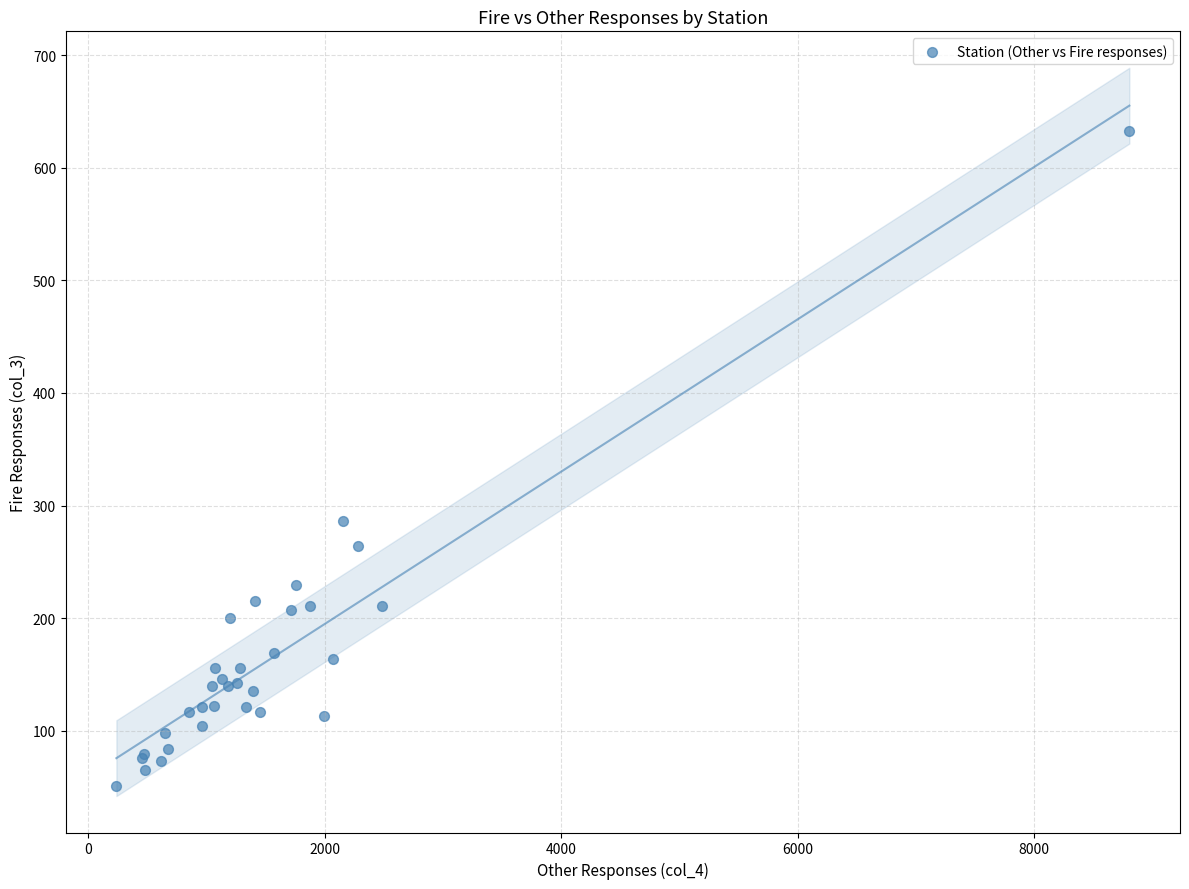

What Y value in the scatter plot is closest to 342?

286